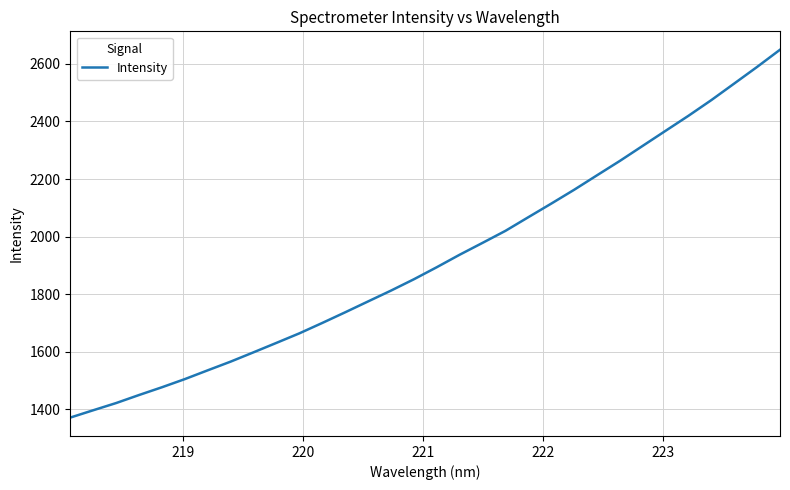

What is the difference between the maximum and minimum values?

1279.2